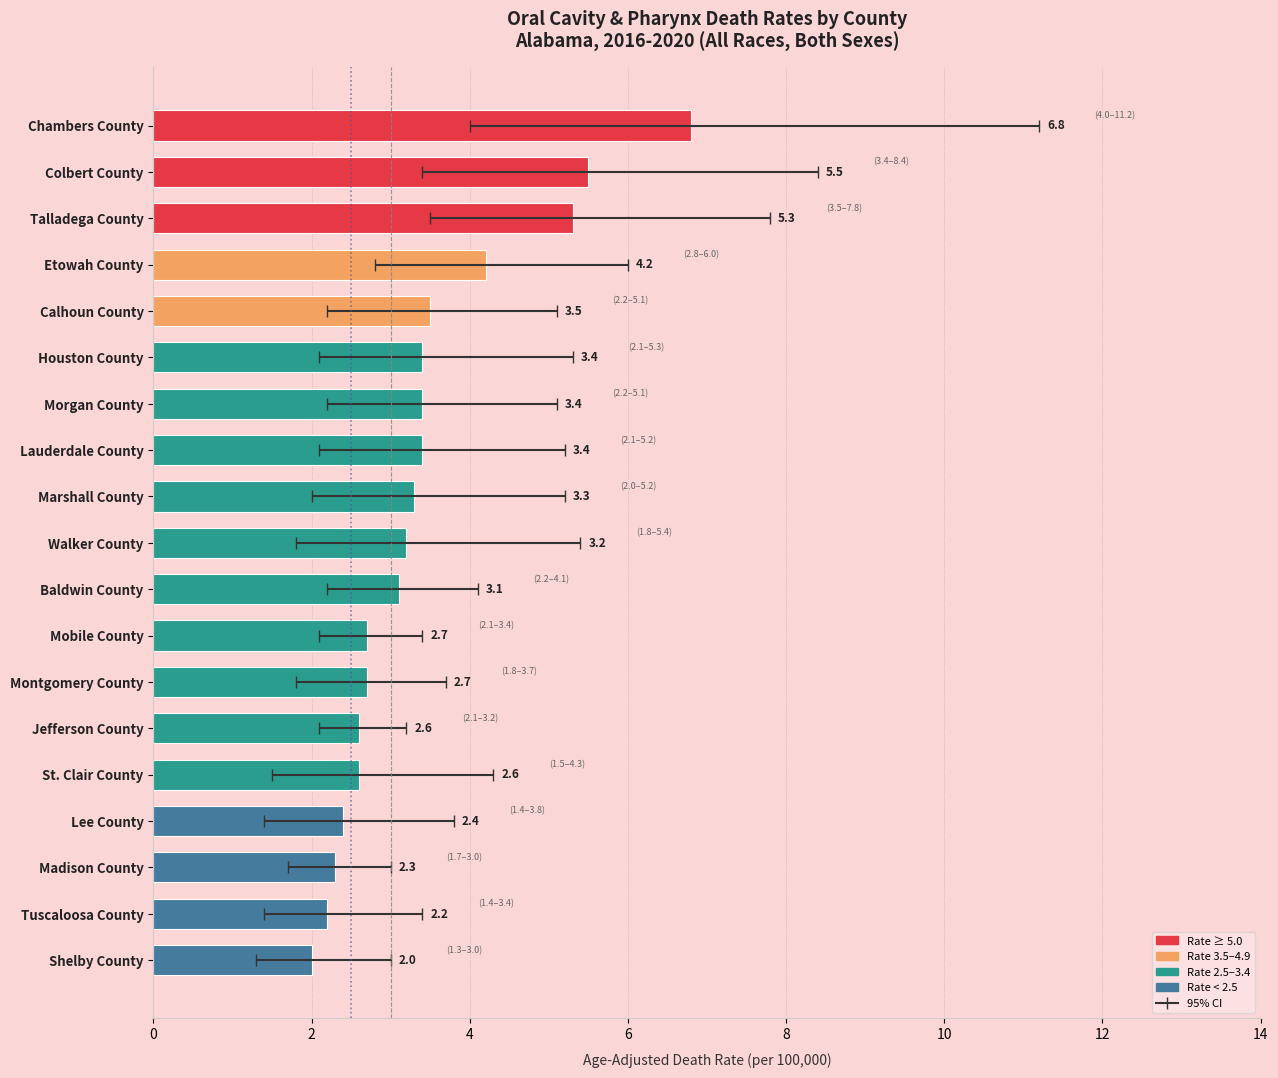

True or false: Age-Adjusted Death Rate has a value of 2.2 at Lauderdale County.

False